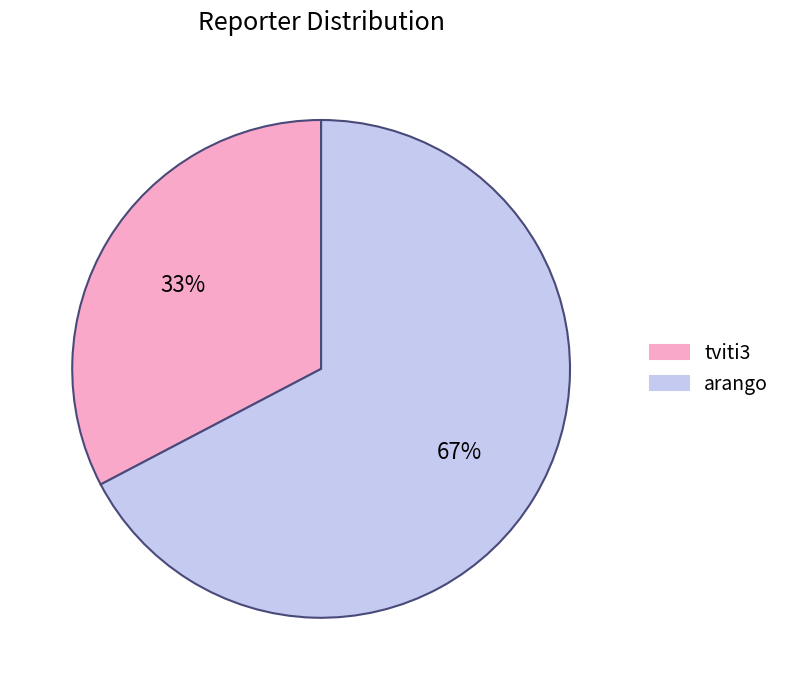

How many slices are in this pie chart?

2